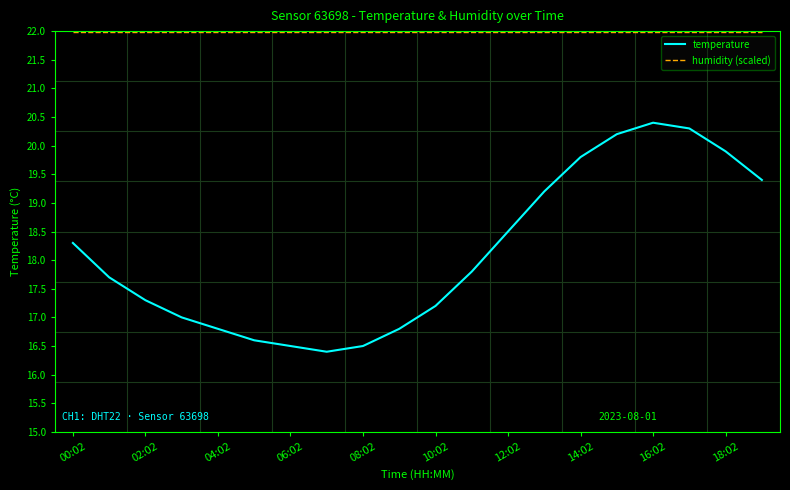

Which series has the largest total across all categories?

humidity (scaled)